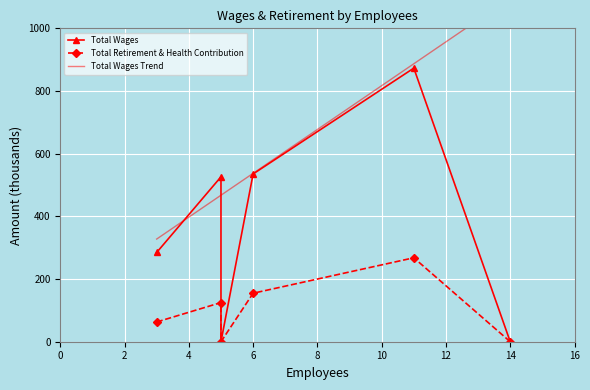

What is the difference between the Total Retirement & Health Contribution values at 5 and 3?

63.0